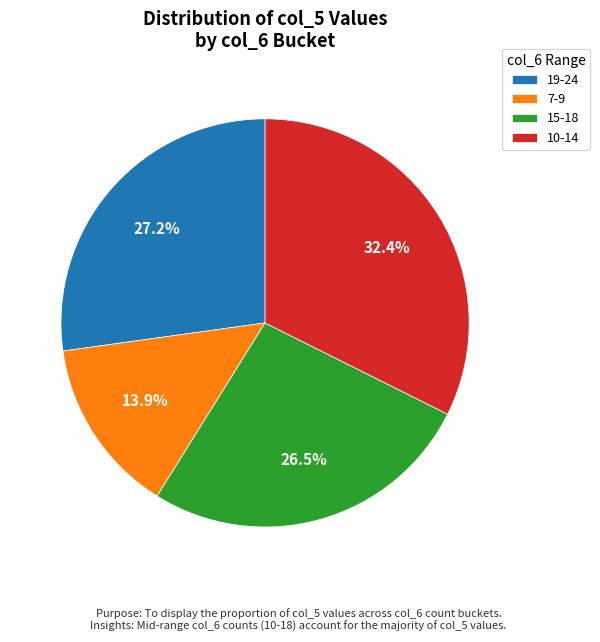

How many segments does this pie chart have?

4